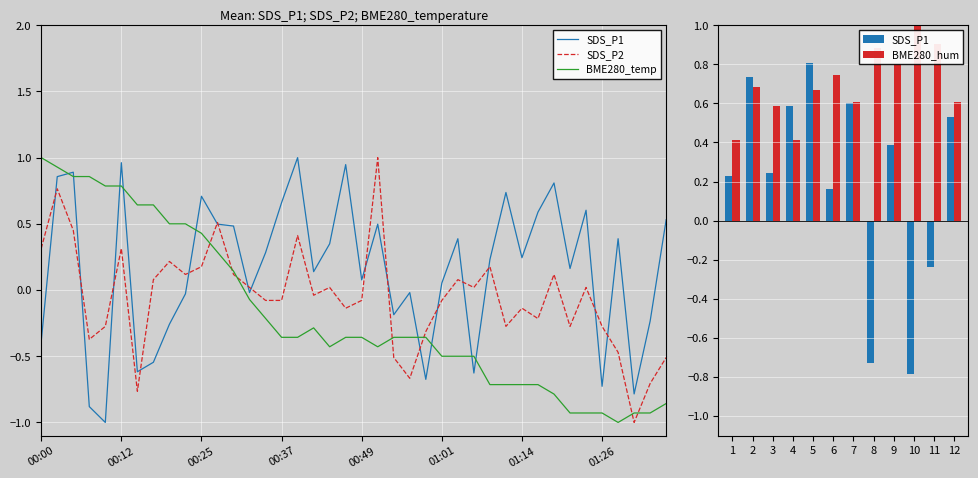

Which series has the widest spread of values?

SDS_P1